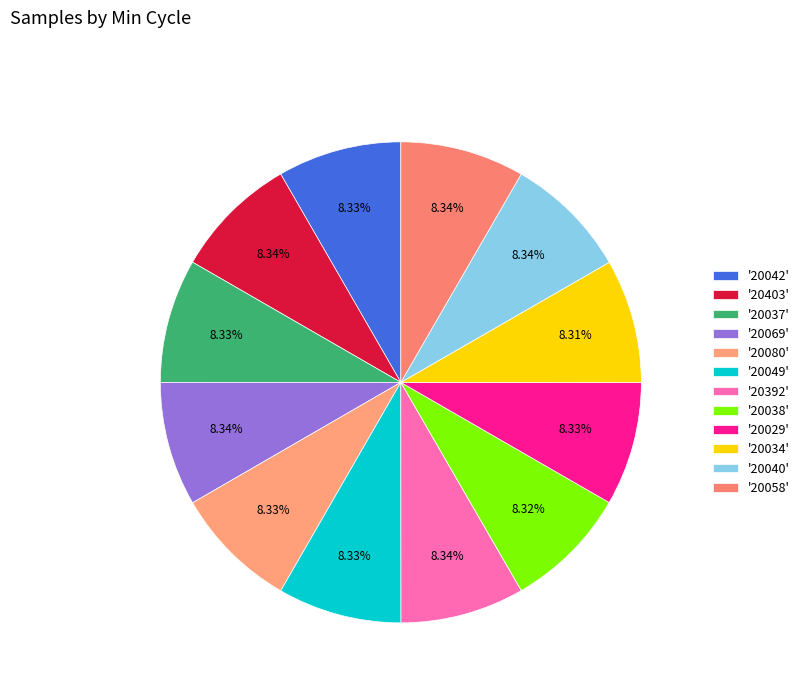

How many segments does this pie chart have?

12